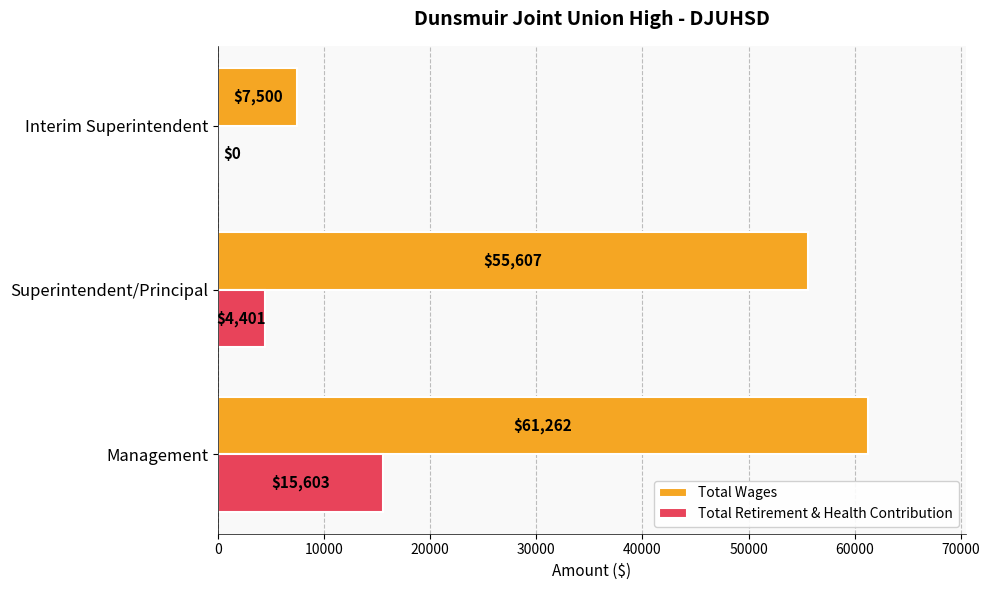

What is the approximate value of Total Wages at Superintendent/Principal?

55607